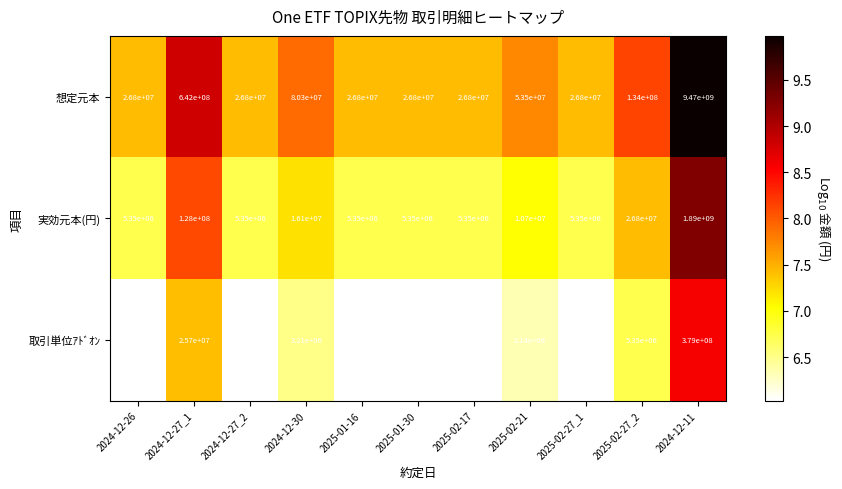

At which label does 実効元本(円) reach its peak?

2024-12-11